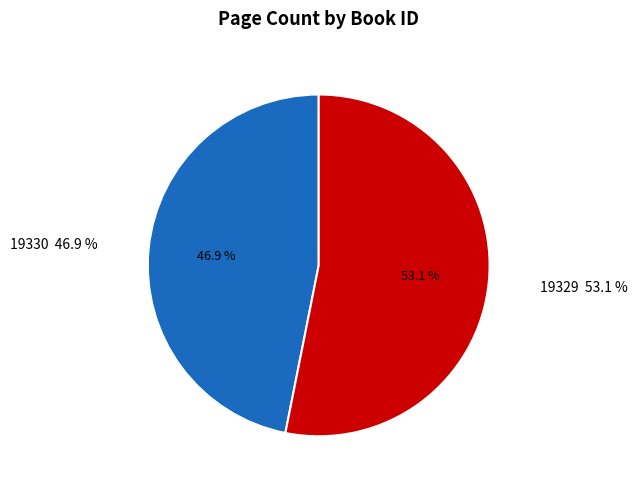

Between 19330 and 19329, which is larger?

19329